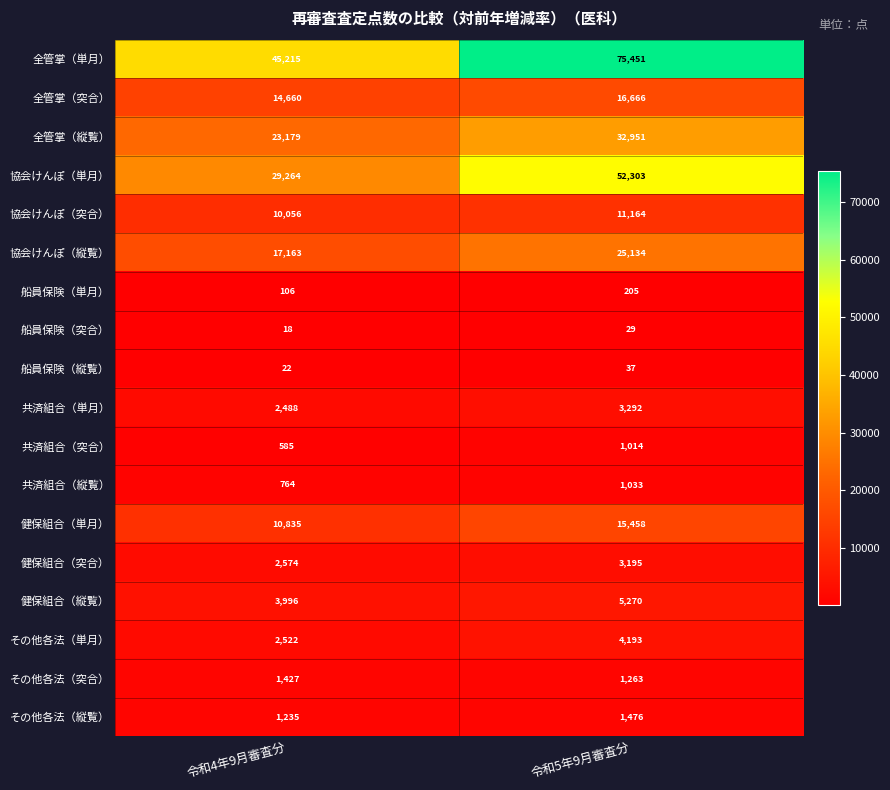

What is the total value across all series at 令和5年9月審査分?

250134